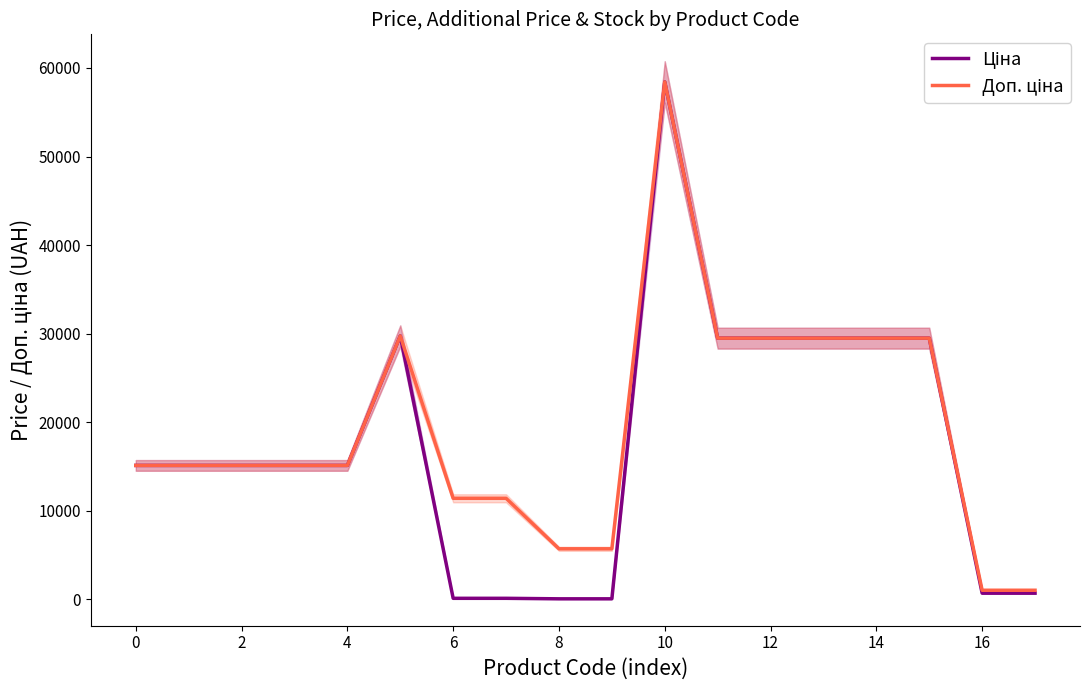

True or false: Доп. ціна and Ціна intersect in this chart.

False